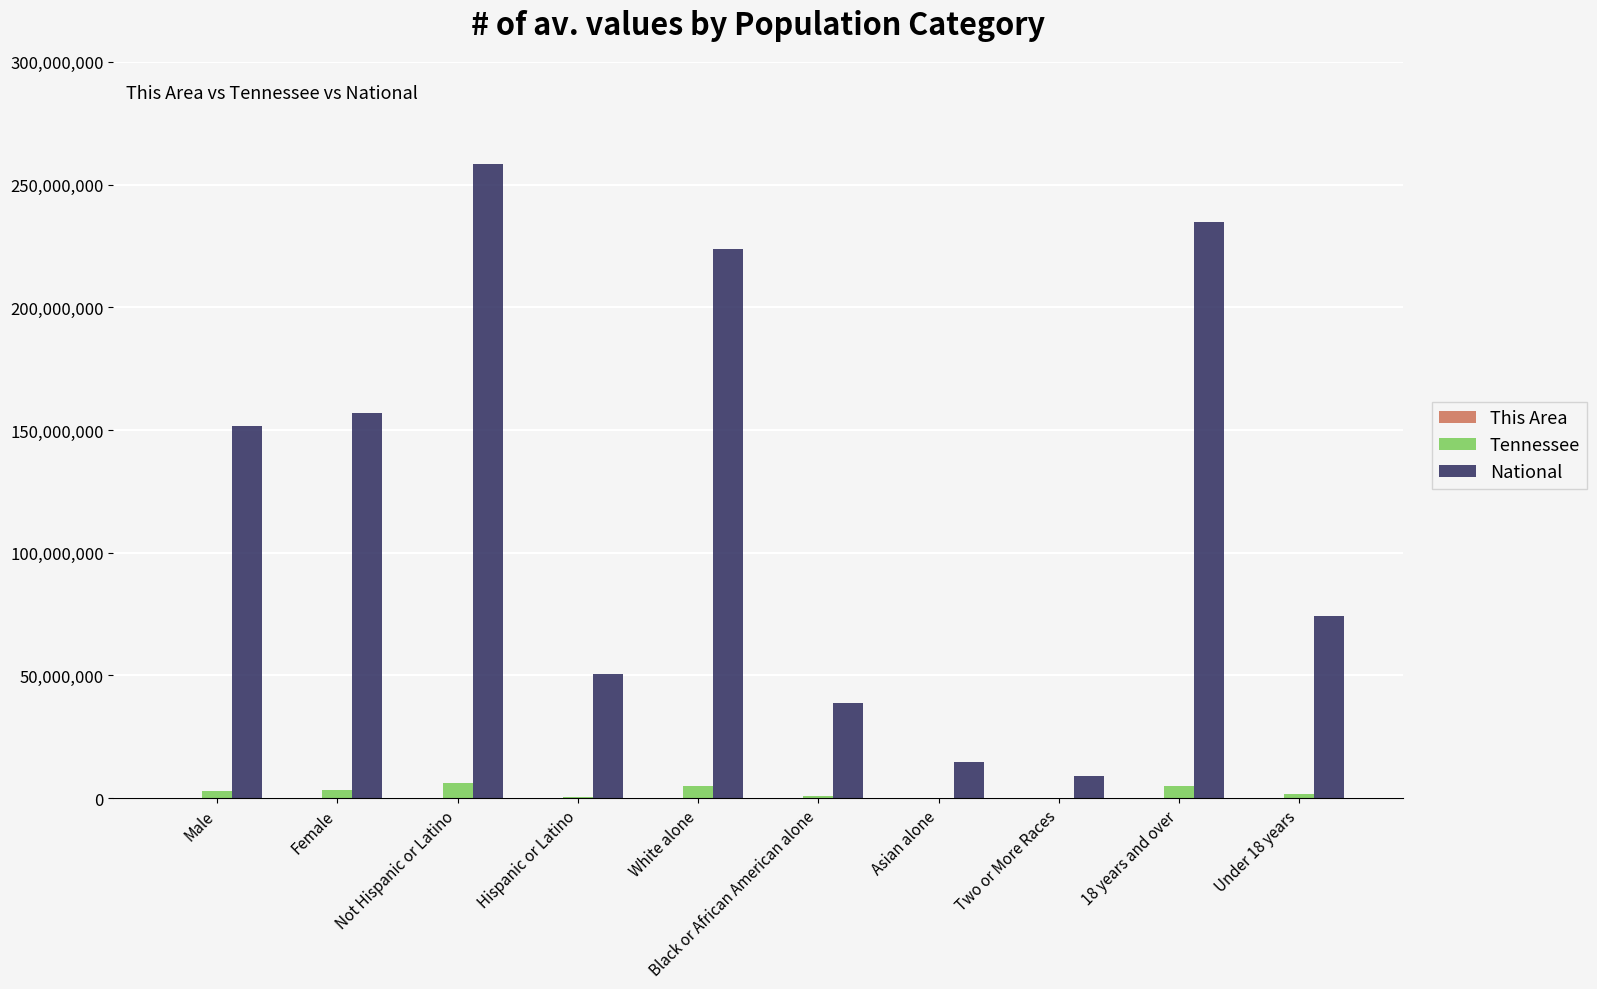

How many groups of bars are there?

10